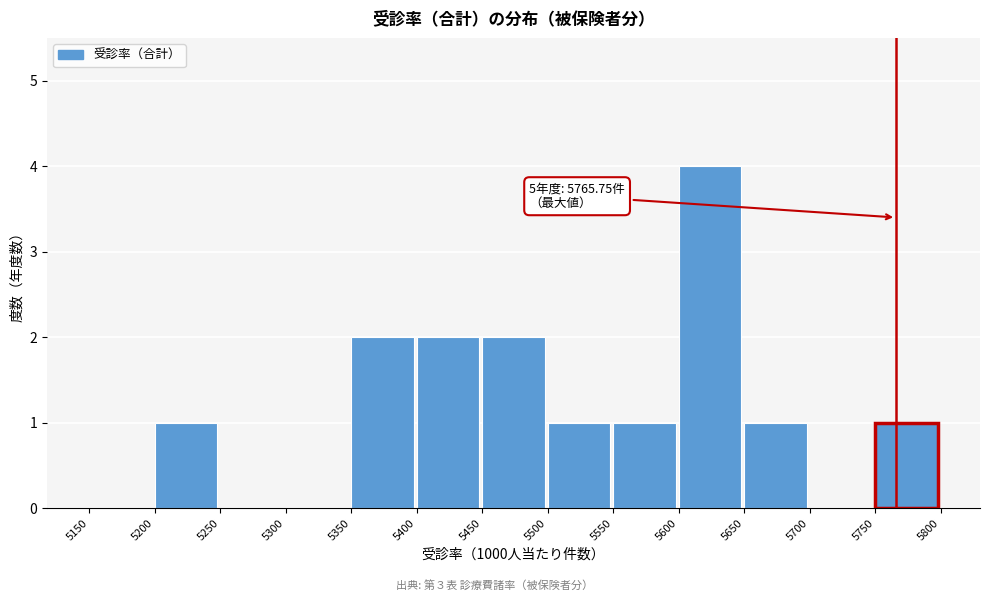

Which range on the x-axis has the tallest bar?

5600 to 5650